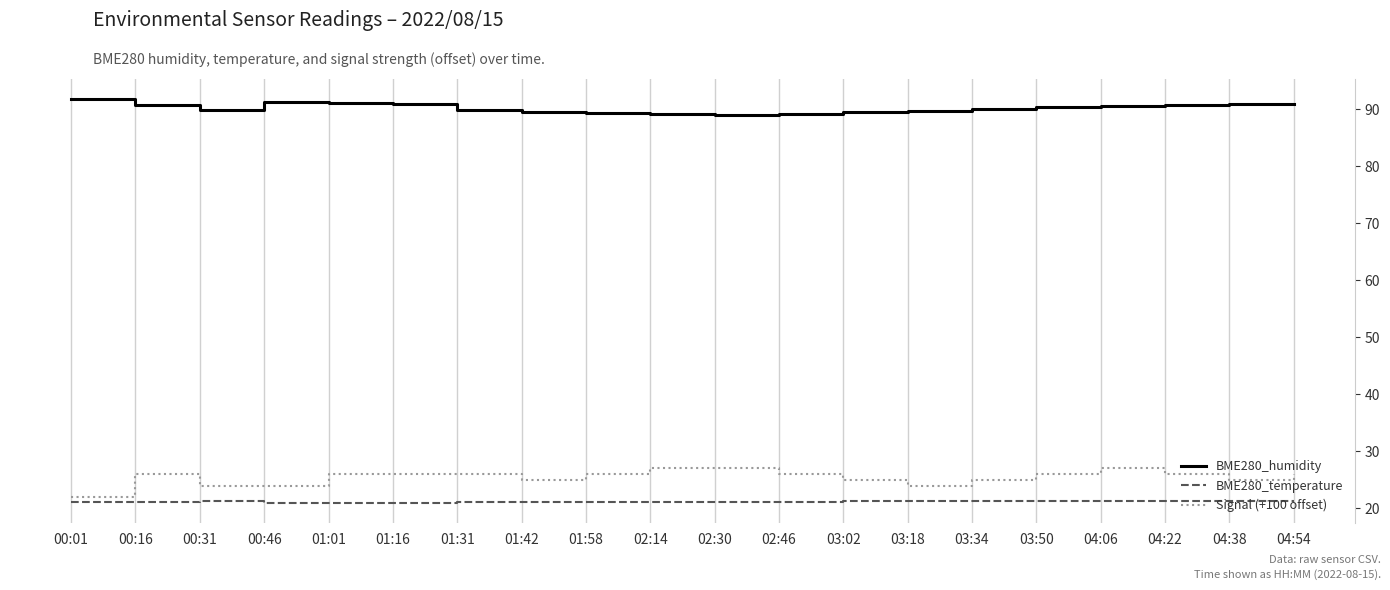

True or false: BME280_temperature and Signal (+100 offset) intersect in this chart.

False